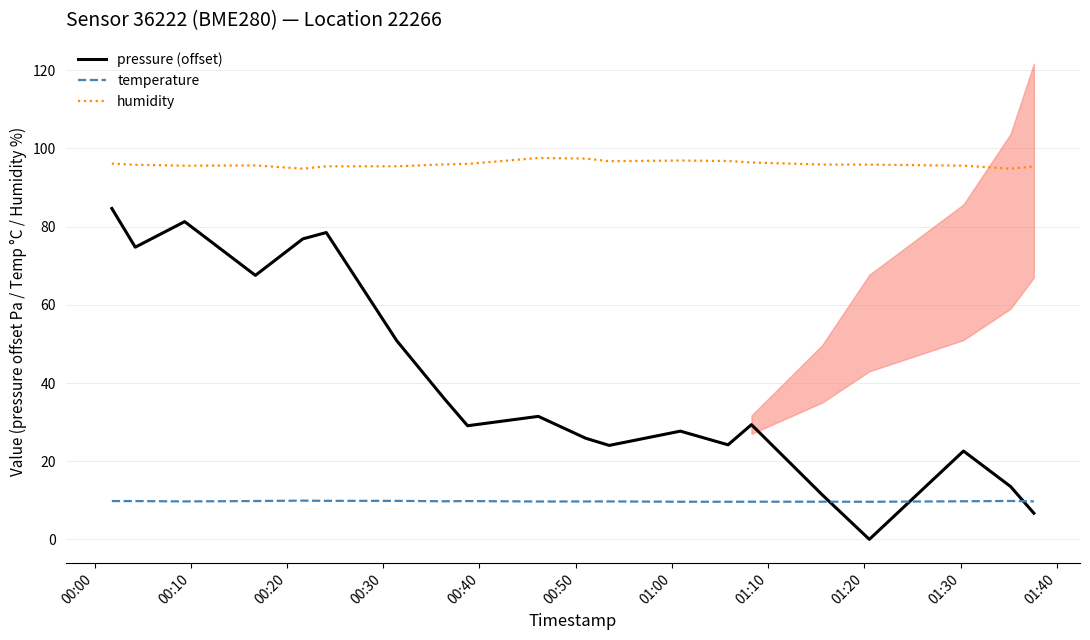

True or false: pressure (offset) and humidity intersect in this chart.

False